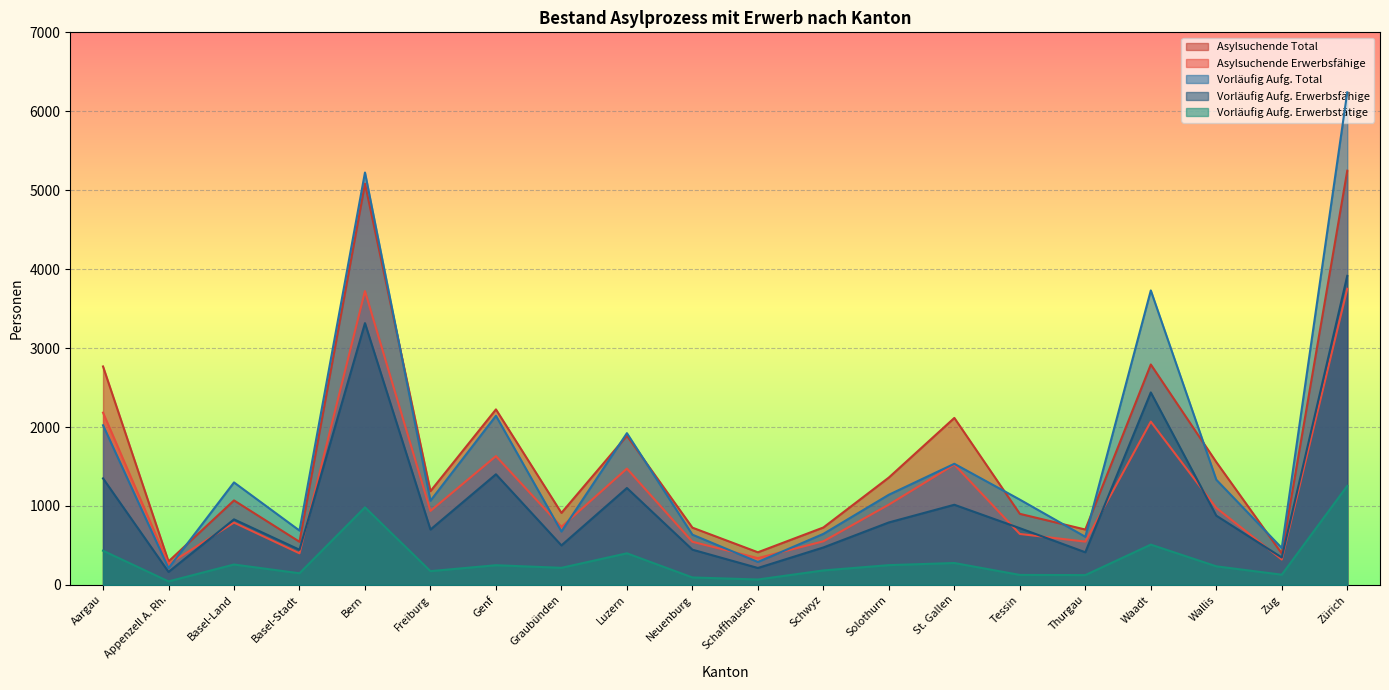

Between which two adjacent categories do Asylsuchende Erwerbsfähige and Vorläufig Aufg. Total first intersect?

Appenzell A. Rh. and Basel-Land